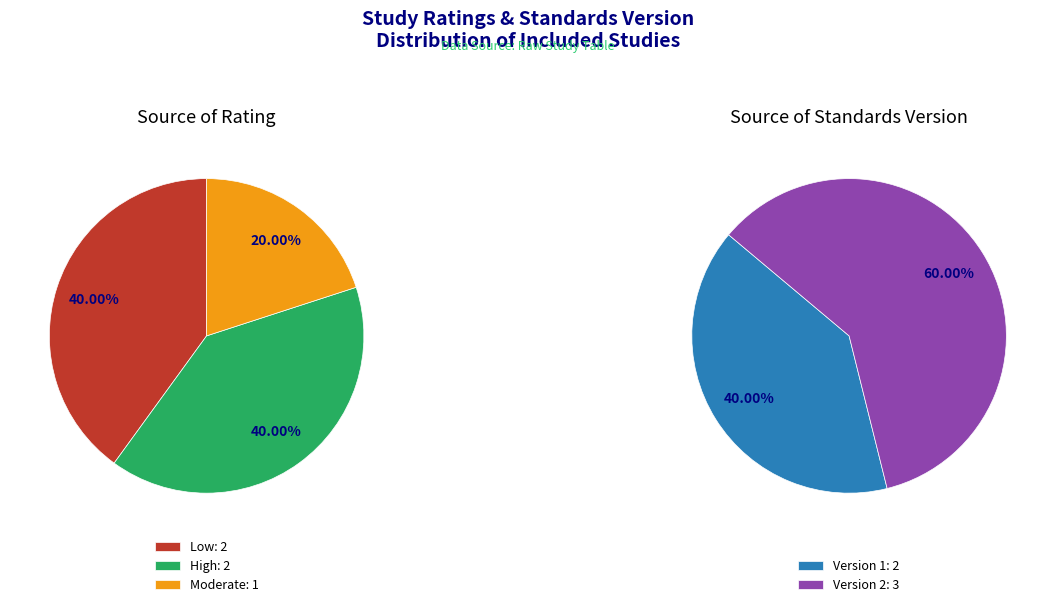

How many segments does this pie chart have?

5